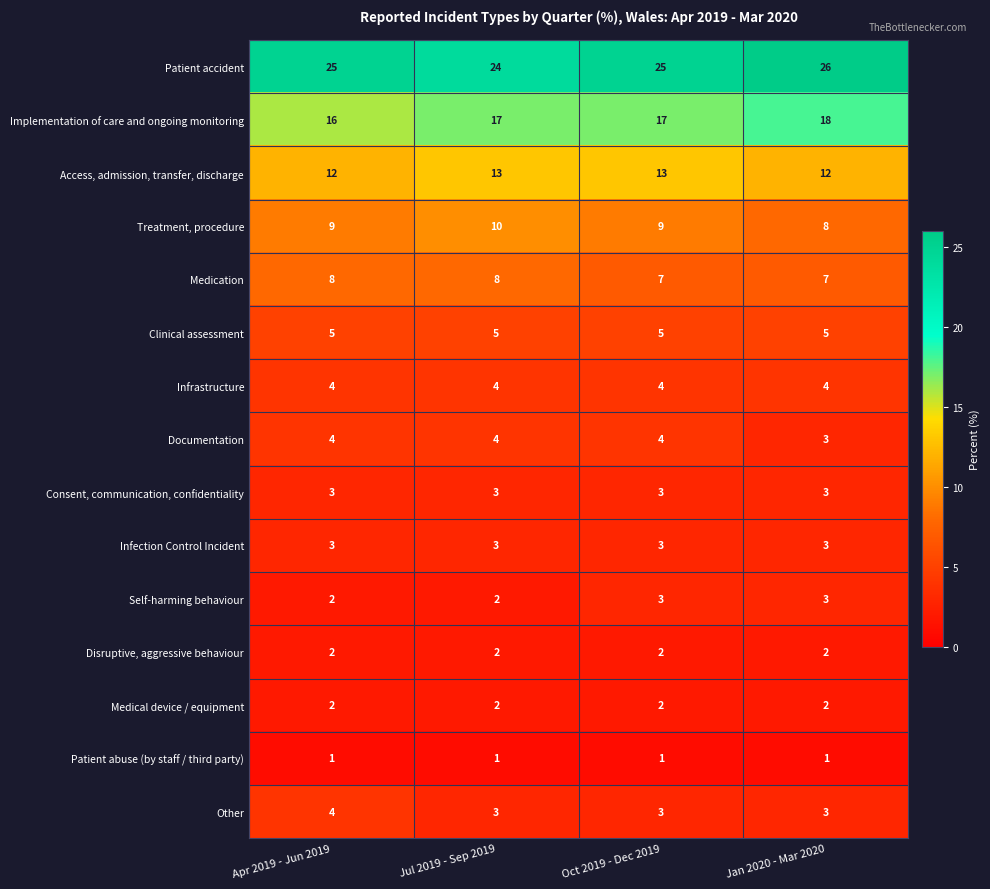

What is the average value of the Consent, communication, confidentiality series?

3